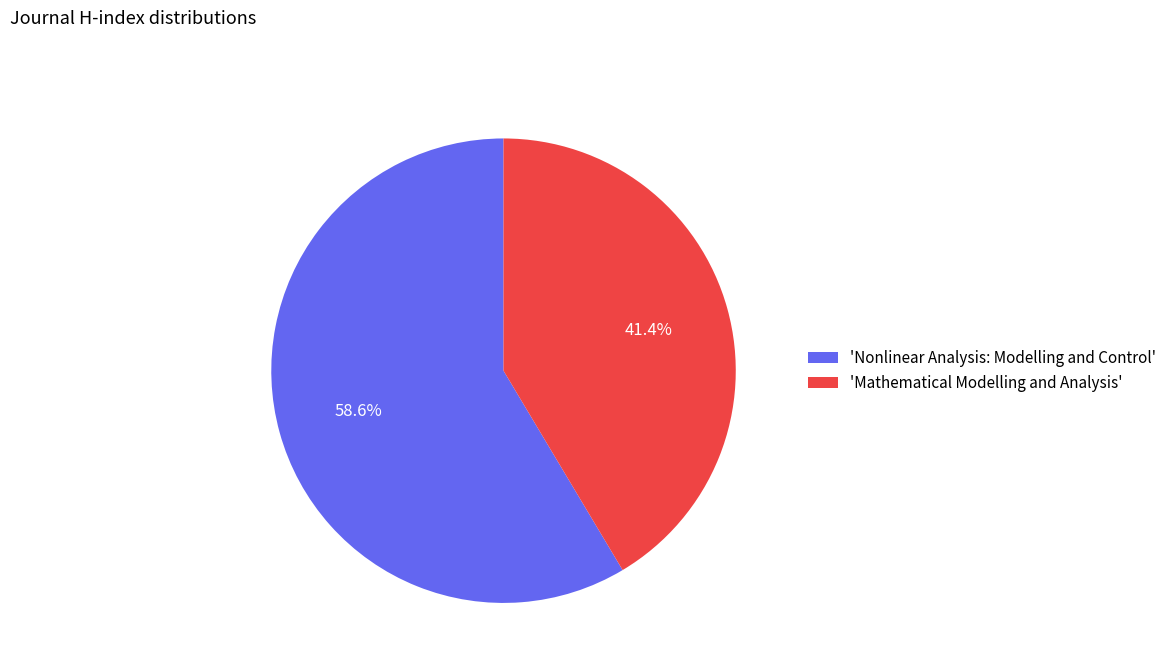

Does 'Mathematical Modelling and Analysis' represent more than half of the total?

No